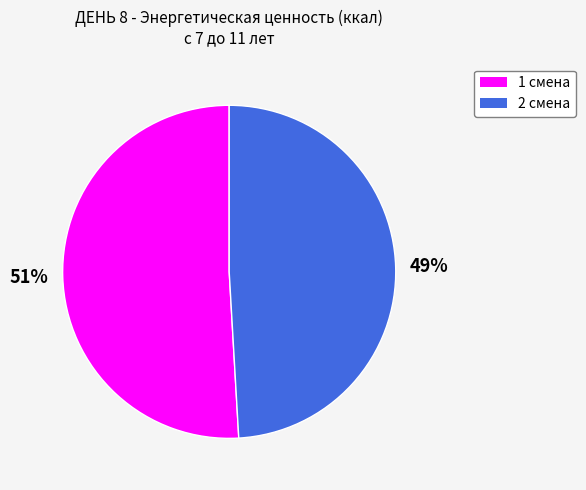

What is the smallest slice in the pie chart?

2 смена